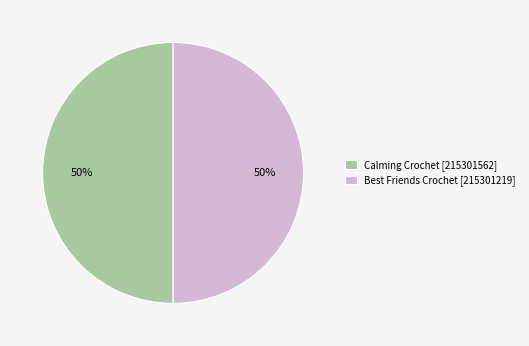

Combined, do Best Friends Crochet [215301219] and Calming Crochet [215301562] account for over 50%?

Yes